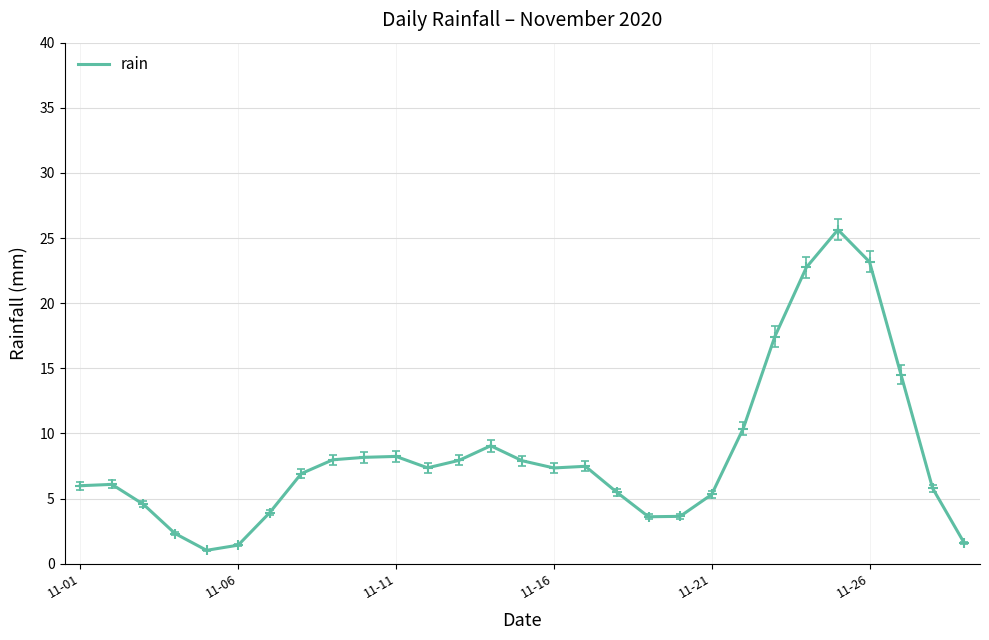

What is the difference between the maximum and minimum values?

24.6